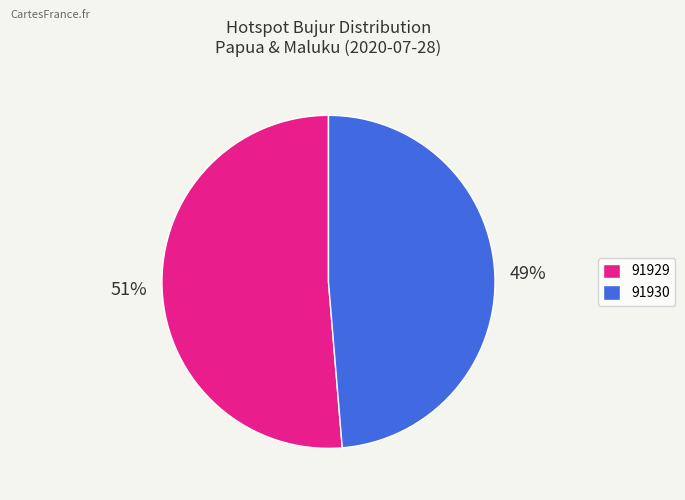

Between 91929 and 91930, which is larger?

91929